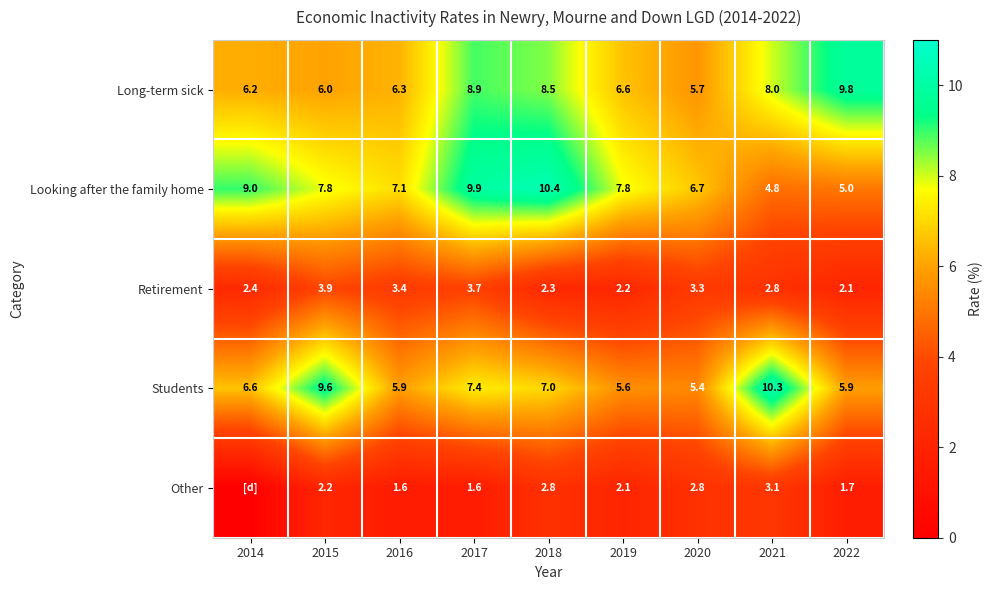

What is the difference between the maximum and minimum values in the Long-term sick series?

4.1